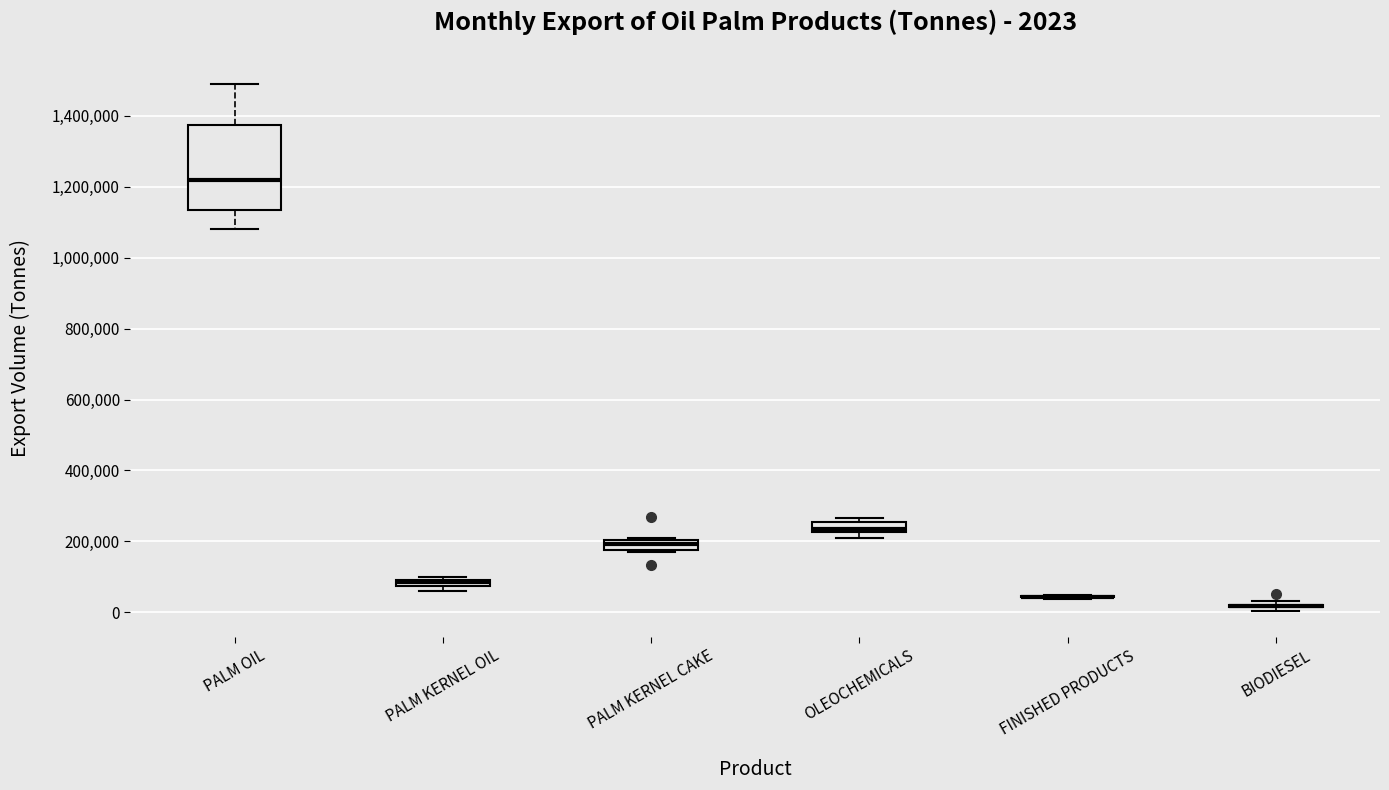

Comparing the boxes themselves (not the whiskers), which one is the tallest?

PALM OIL